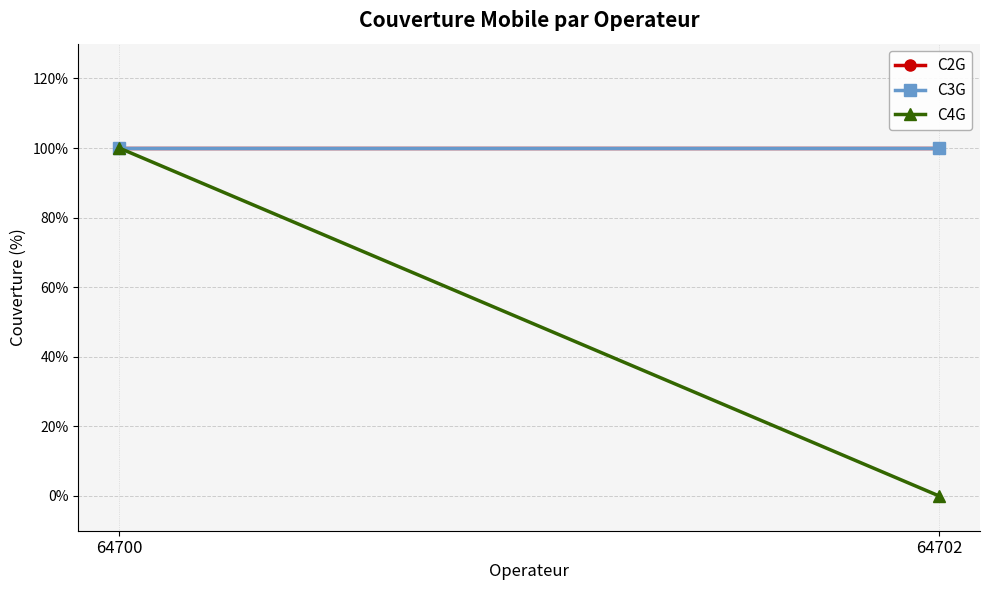

What is the sum of the C3G values at 64702 and 64700?

2